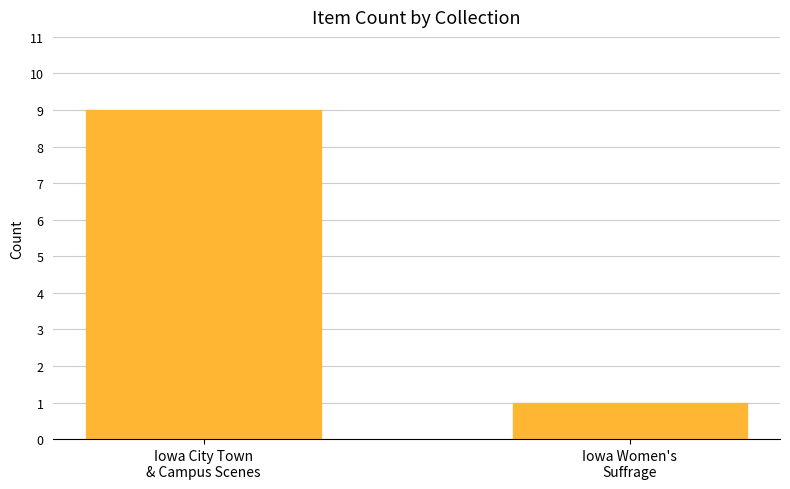

Which label corresponds to the largest value in the chart?

Iowa City Town
& Campus Scenes